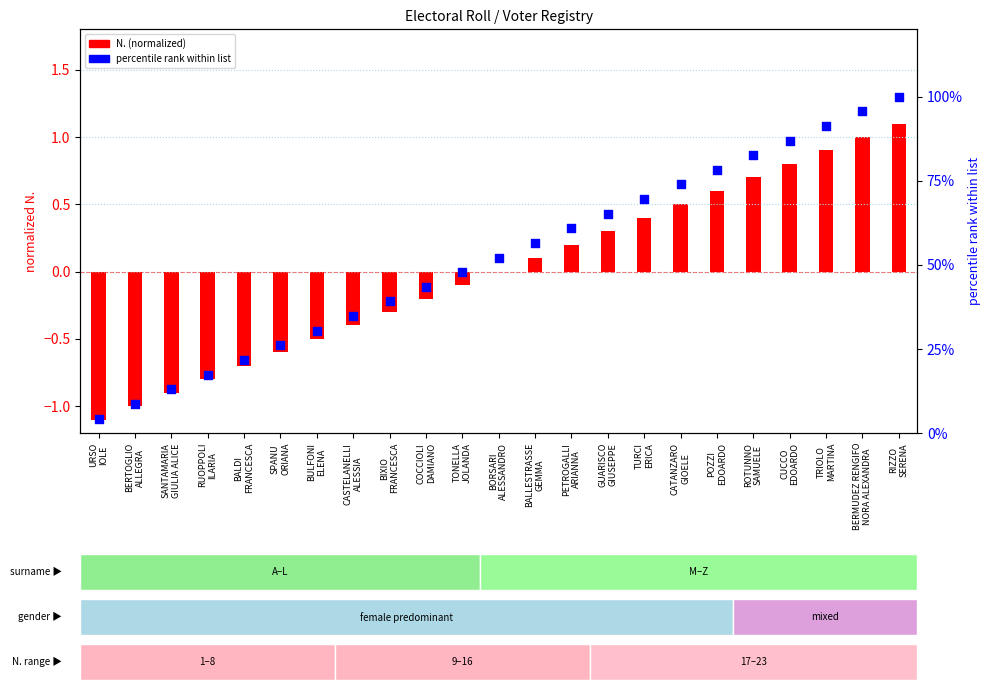

Between GUARISCO
GIUSEPPE and BIXIO
FRANCESCA, which is larger?

GUARISCO
GIUSEPPE